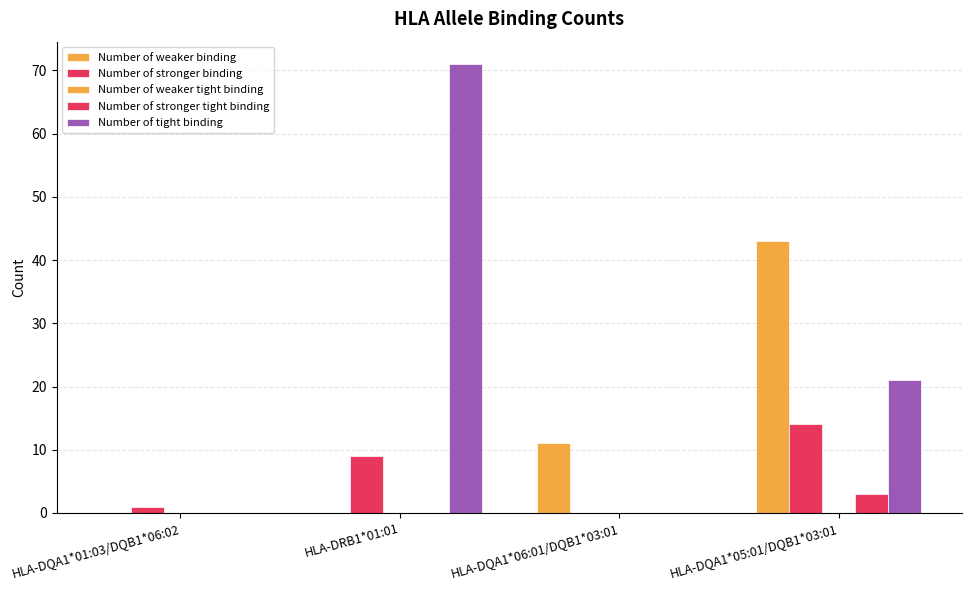

How many data points does each series have?

4